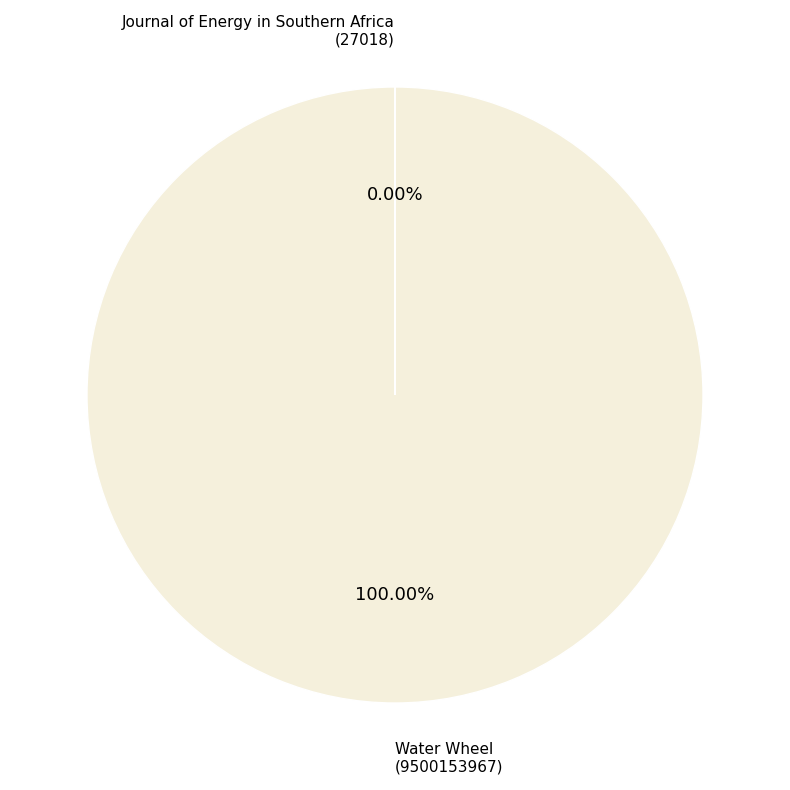

Does any single category account for the majority?

Yes